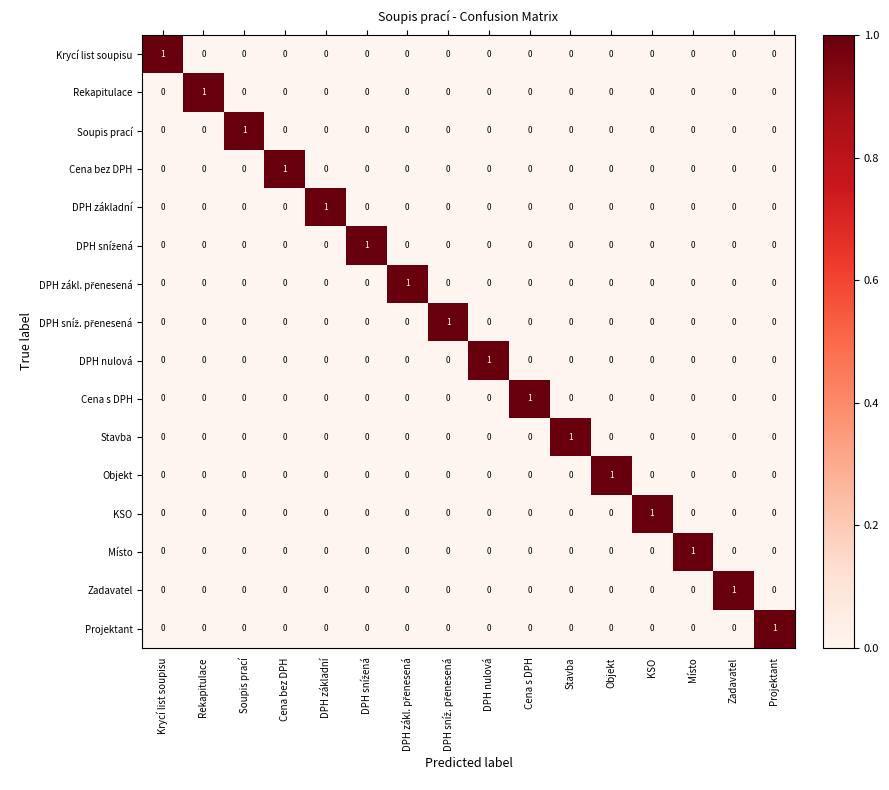

Is it true that DPH nulová equals -1 at Cena s DPH?

False